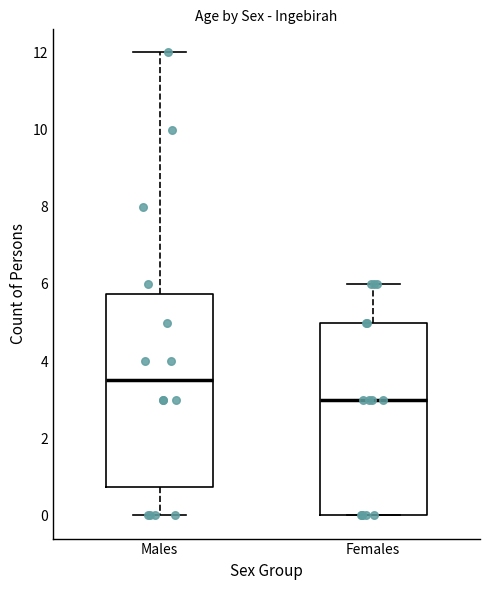

Which box's median line is the highest?

Males